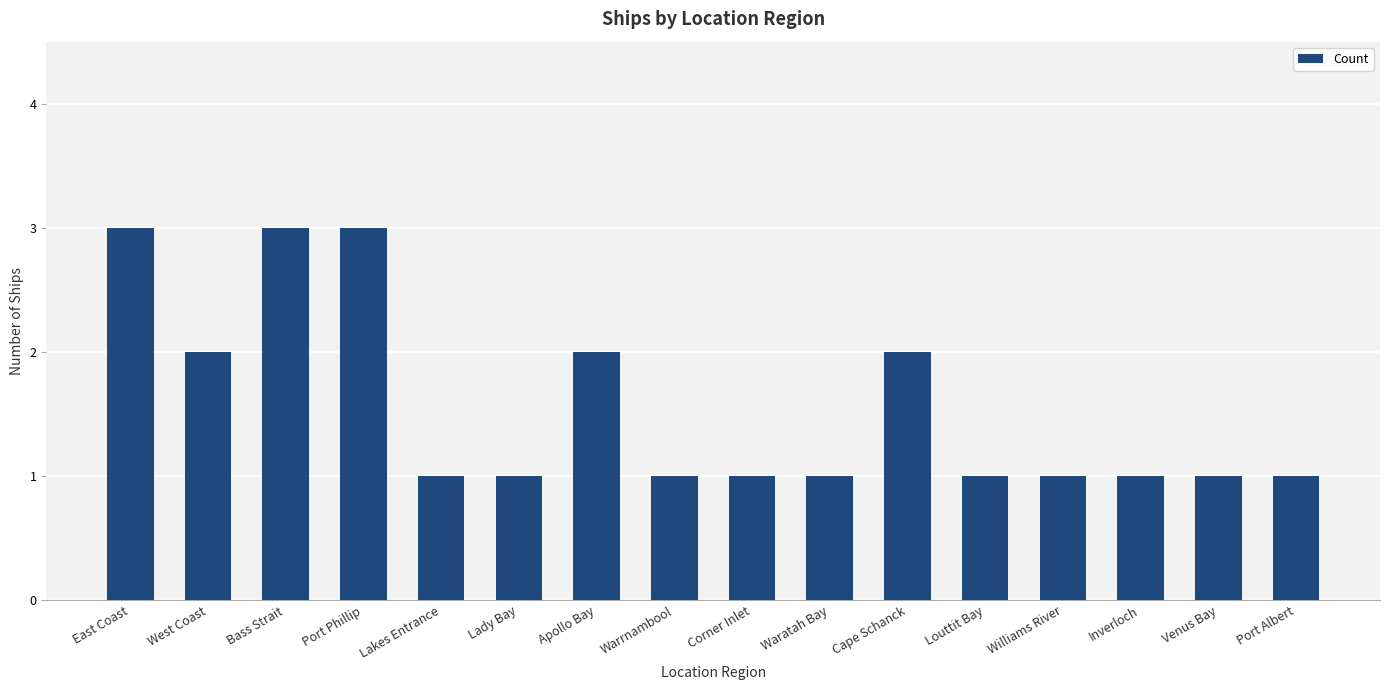

What is the minimum value shown in the chart?

1